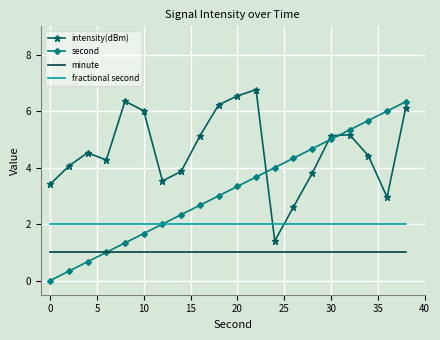

In intensity(dBm), how many points are higher than both neighbors (excluding endpoints)?

4